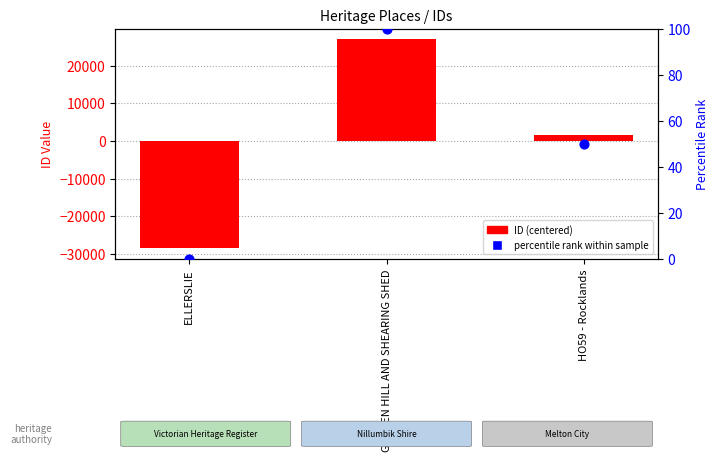

Is the value of ID (centered) at HO59 - Rocklands greater than the value of percentile rank within sample at GARDEN HILL AND SHEARING SHED?

Yes